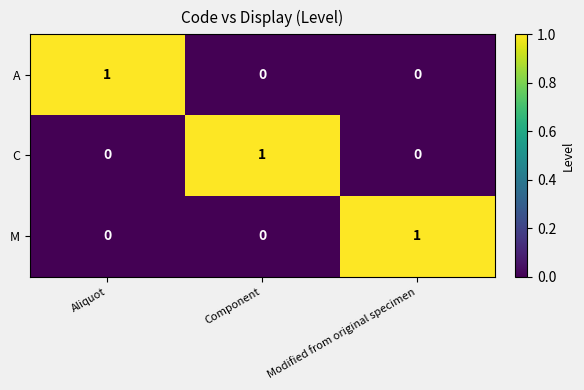

What is the total value across all series at Component?

1